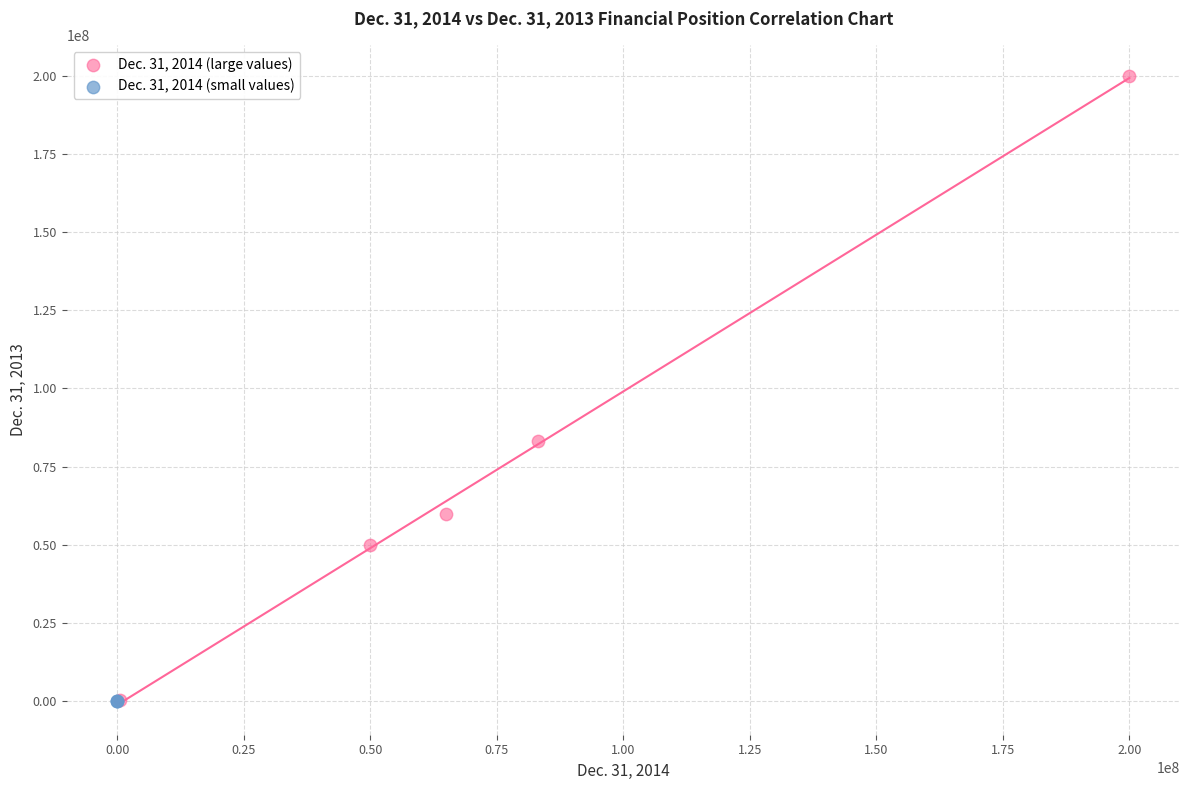

What are all the series names shown in the legend?

Dec. 31, 2014 (large values), Dec. 31, 2014 (small values)